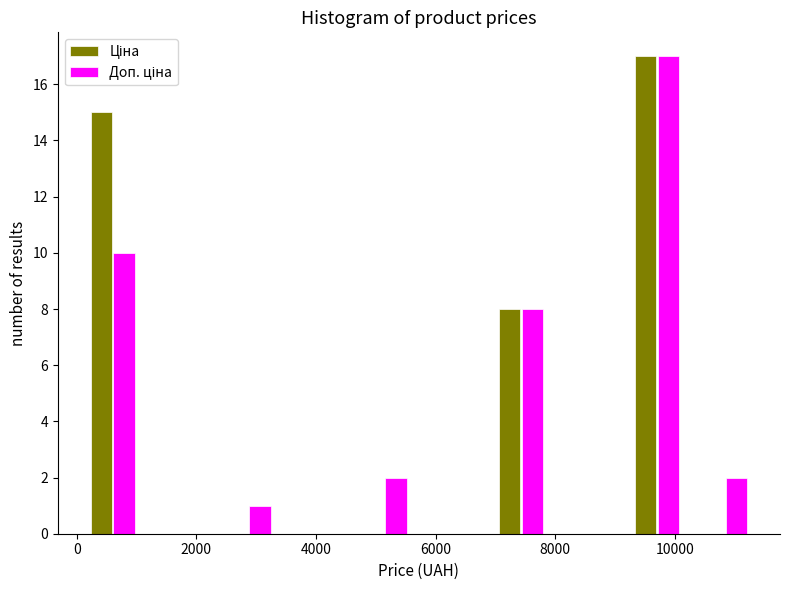

Reading left to right, list every range on the x-axis with the height of the bar of each series over it. Neither the bar edges nor the heights are printed on the chart, so give them approximately, as read against the axes.

0 to 1200: Ціна=15	Доп. ціна=10
1200 to 2400: Ціна=0	Доп. ціна=0
2400 to 3400: Ціна=0	Доп. ціна=1
3400 to 4600: Ціна=0	Доп. ціна=0
4600 to 5800: Ціна=0	Доп. ціна=2
5800 to 6800: Ціна=0	Доп. ціна=0
6800 to 8000: Ціна=8	Доп. ціна=8
8000 to 9200: Ціна=0	Доп. ціна=0
9200 to 10200: Ціна=17	Доп. ціна=17
10200 to 11400: Ціна=0	Доп. ціна=2